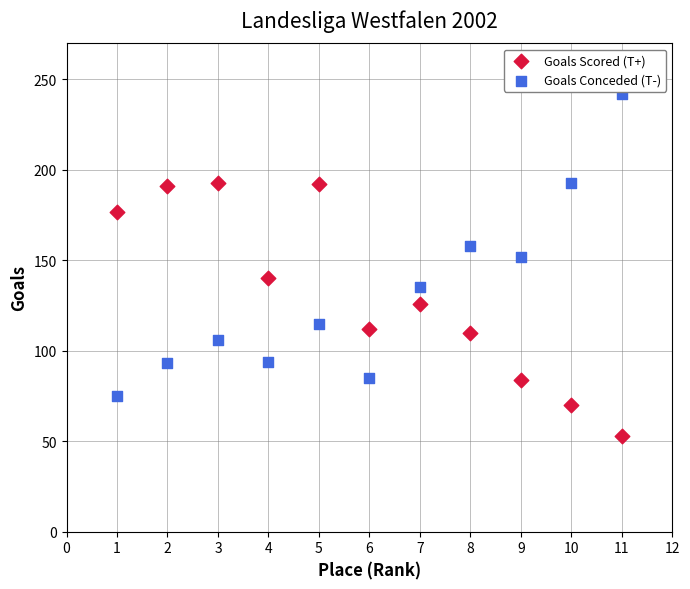

Which series contains the highest Y value?

Goals Conceded (T-)